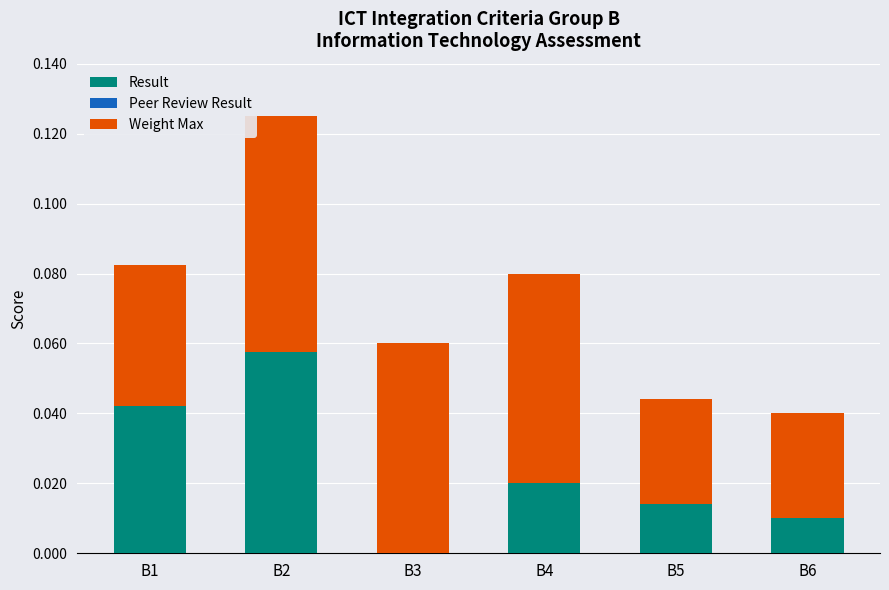

The Result series shows 0.0 at B3. True or false?

True